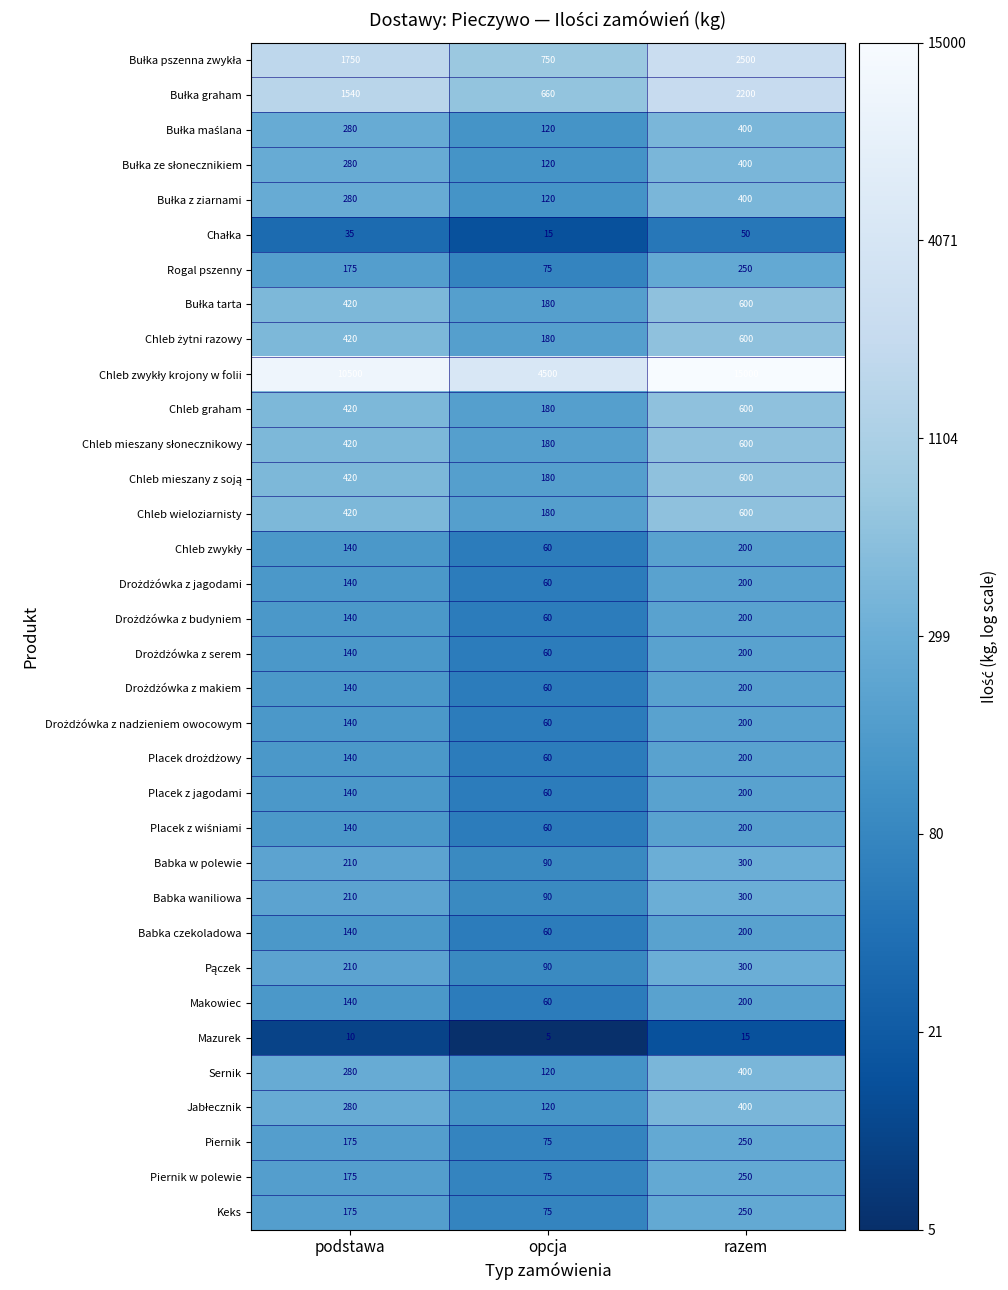

Rank the categories by Babka w polewie value from highest to lowest.

razem, podstawa, opcja